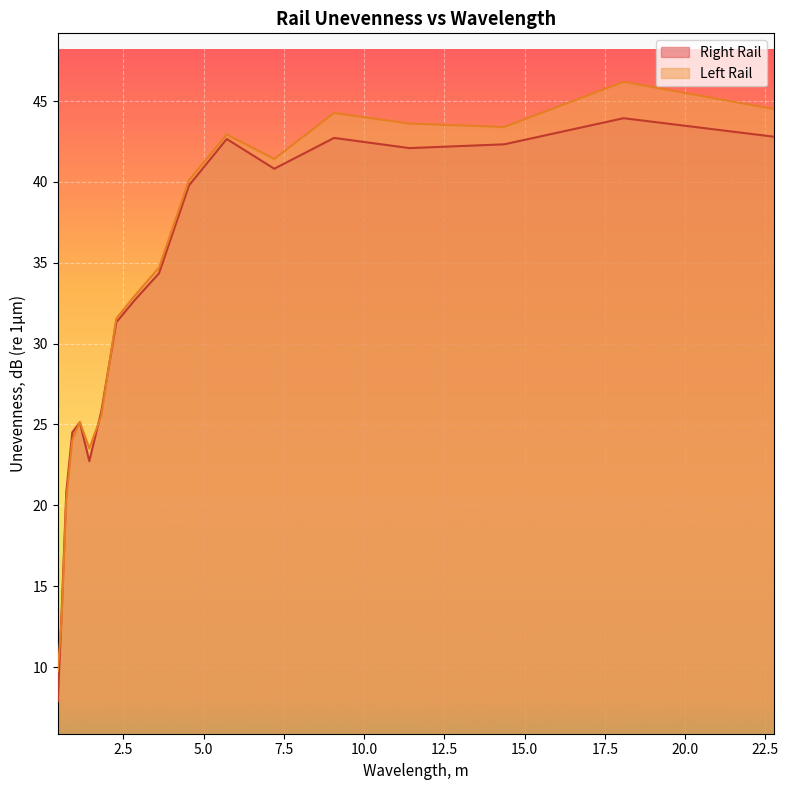

At 0.4542892880257386, list the series in order from smallest to largest.

Right Rail, Left Rail